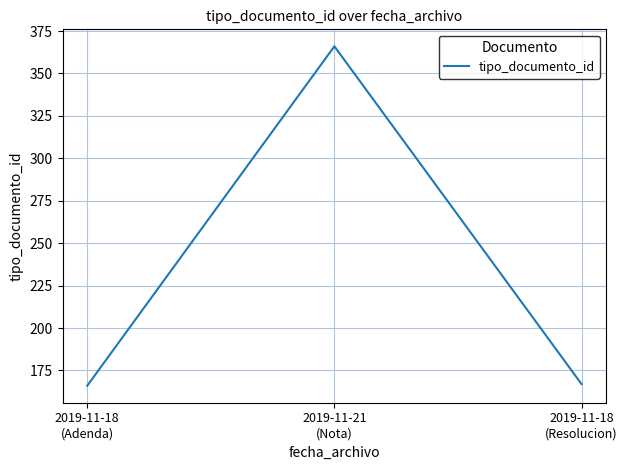

Is it true that the value at 2019-11-18
(Adenda) is 166?

True